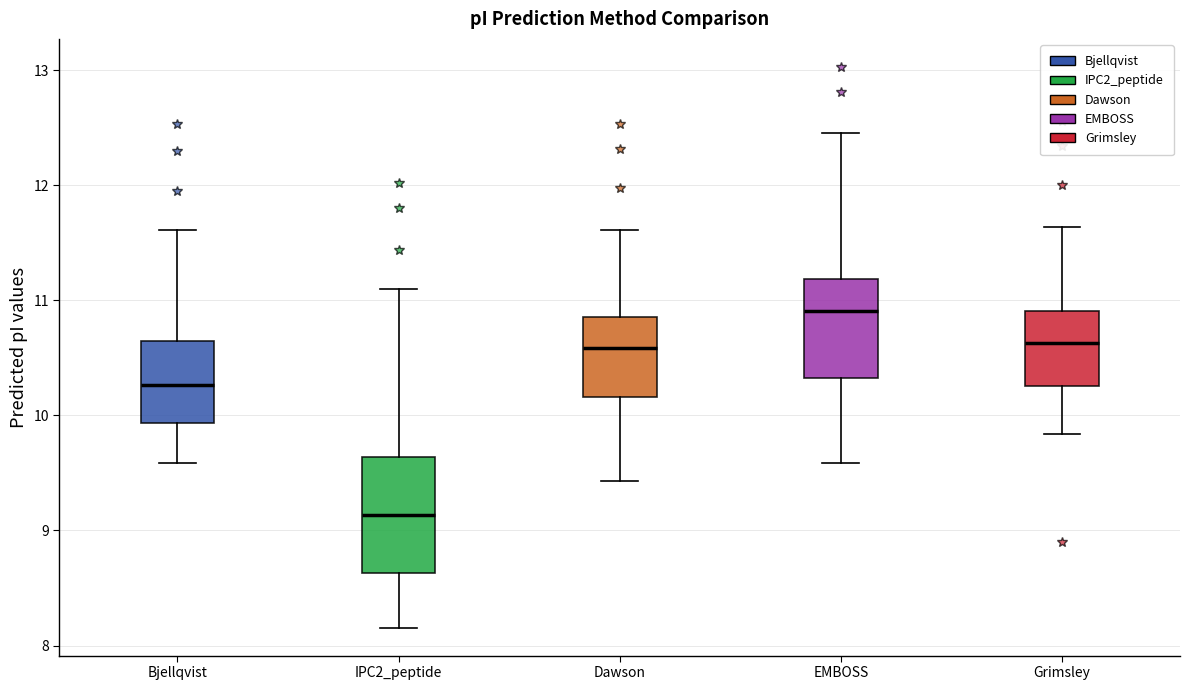

Reading left to right, transcribe this box plot: for each box, give where its median line is, the range the box spans, and where its two whiskers end, as read against the y-axis. The values are not printed on the chart, so give them approximately, as read against the axis.

Bjellqvist: median 10.3, box 9.9 to 10.6, whiskers 9.6 to 11.6
IPC2_peptide: median 9.1, box 8.6 to 9.6, whiskers 8.2 to 11.1
Dawson: median 10.6, box 10.2 to 10.9, whiskers 9.4 to 11.6
EMBOSS: median 10.9, box 10.3 to 11.2, whiskers 9.6 to 12.5
Grimsley: median 10.6, box 10.3 to 10.9, whiskers 9.8 to 11.6